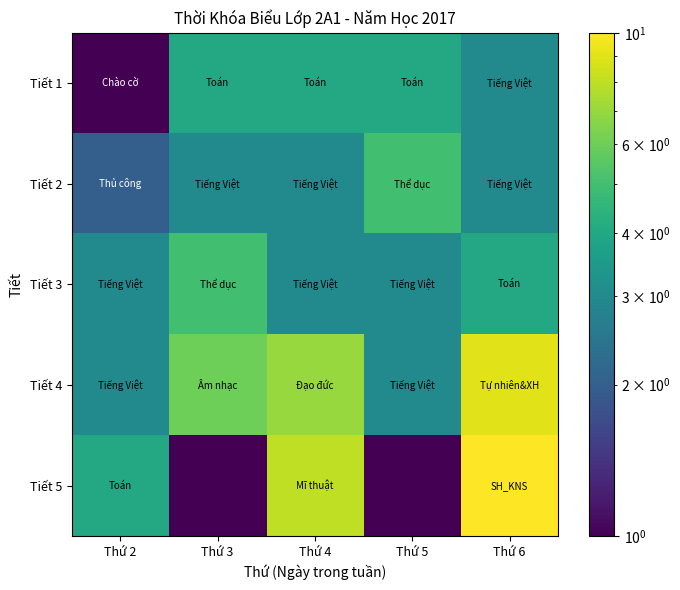

Rank the series by their maximum value, from highest to lowest.

Tiết 5, Tiết 4, Tiết 2, Tiết 3, Tiết 1